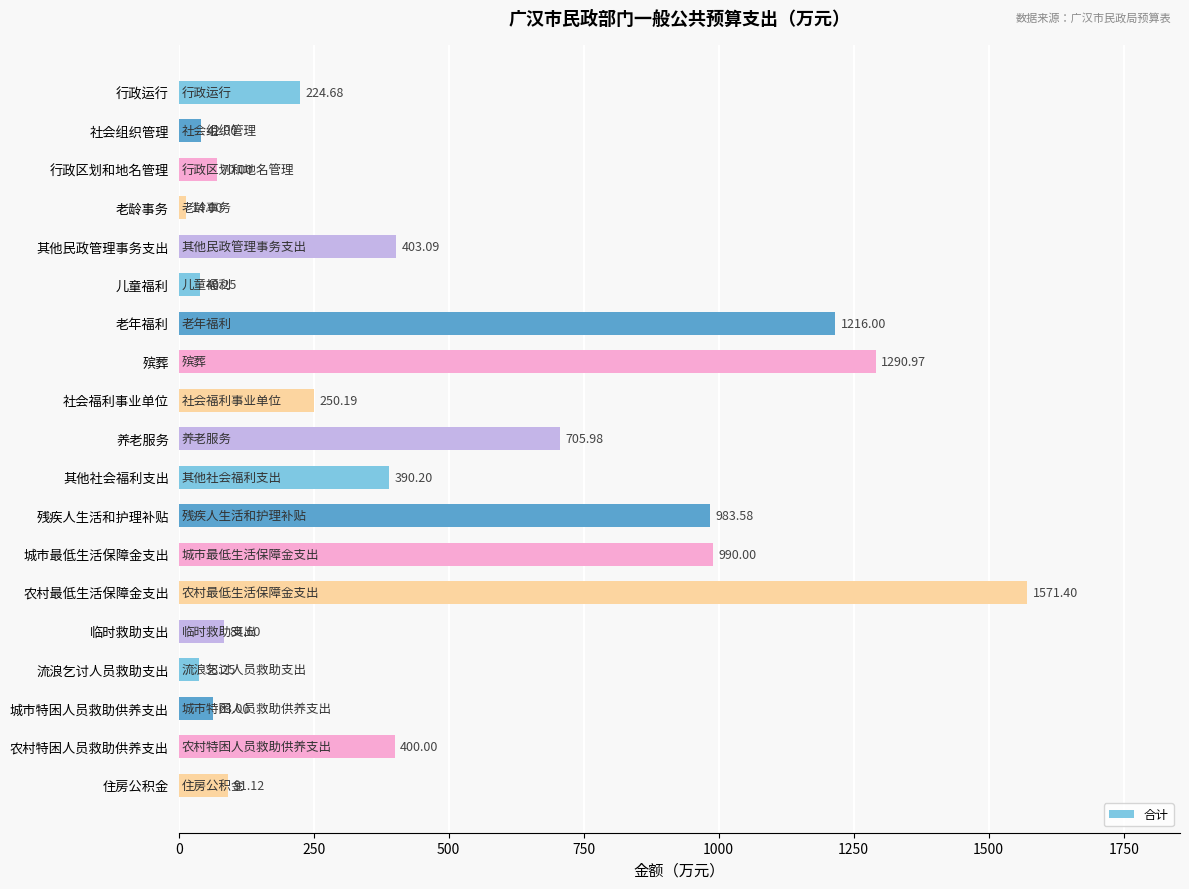

What is the ratio of the value at 流浪乞讨人员救助支出 to the value at 儿童福利?

1.0